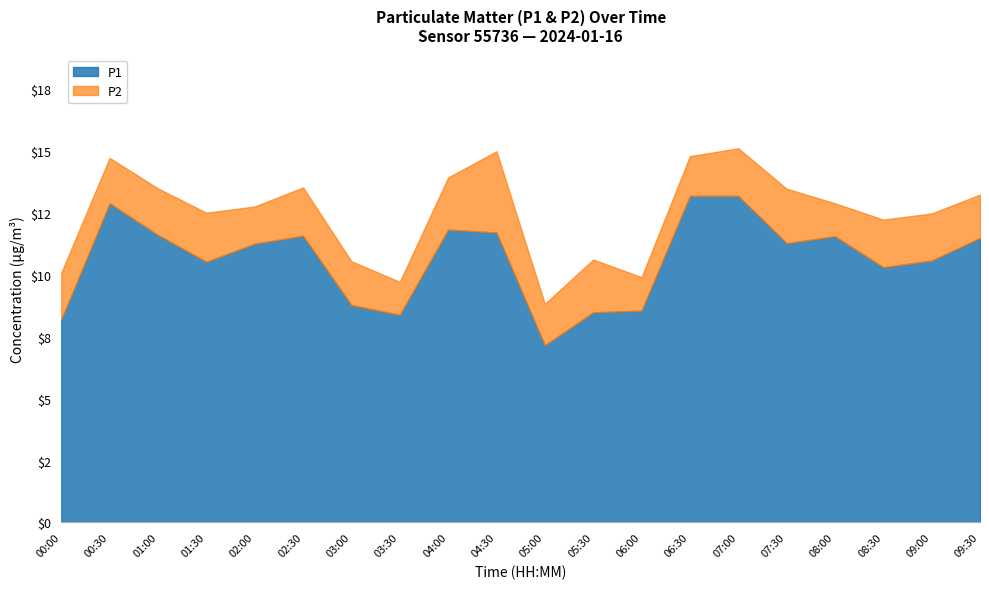

What value does the P1 series have at 03:00?

8.8